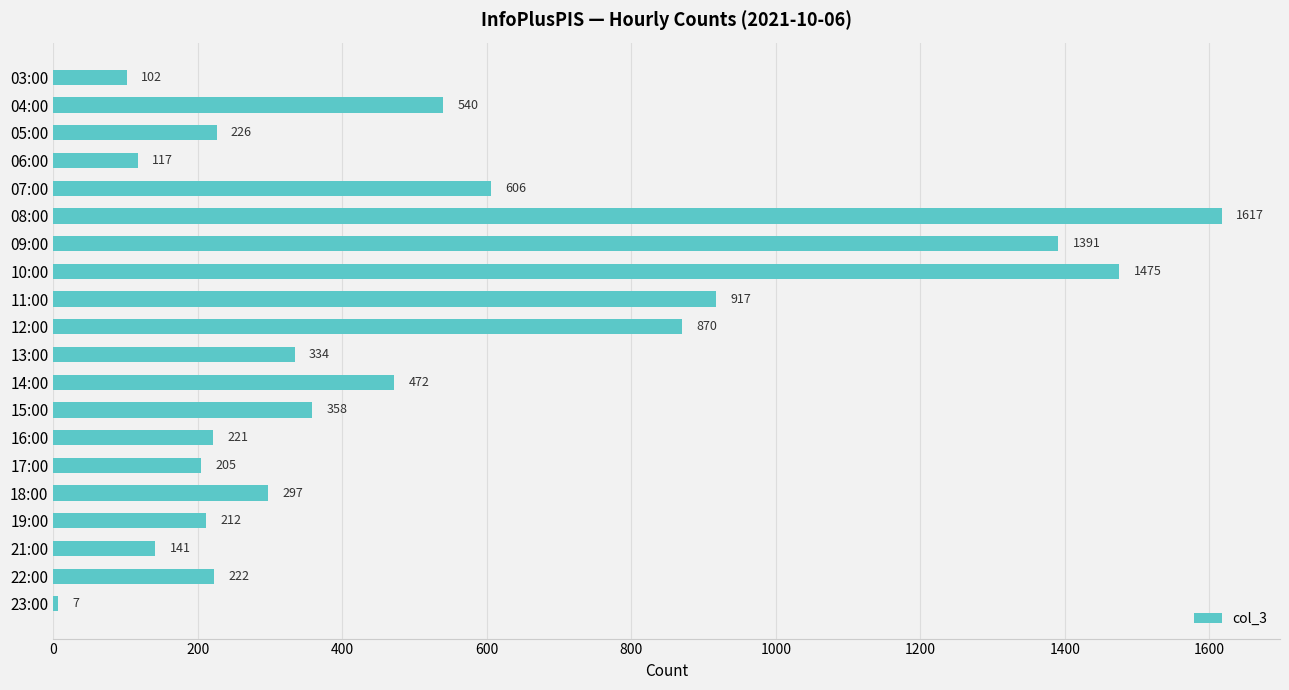

Rank the categories by value from lowest to highest.

23:00, 03:00, 06:00, 21:00, 17:00, 19:00, 16:00, 22:00, 05:00, 18:00, 13:00, 15:00, 14:00, 04:00, 07:00, 12:00, 11:00, 09:00, 10:00, 08:00